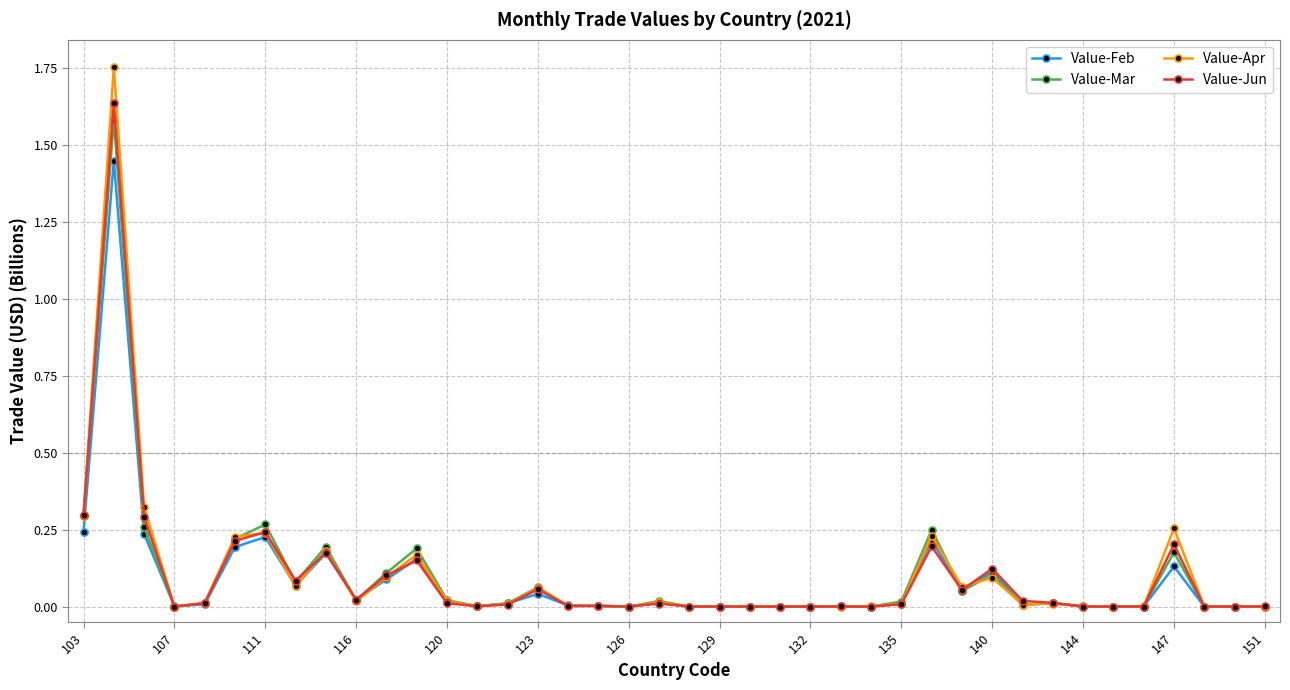

True or false: Value-Feb has more than 1 points higher than both neighbors.

True